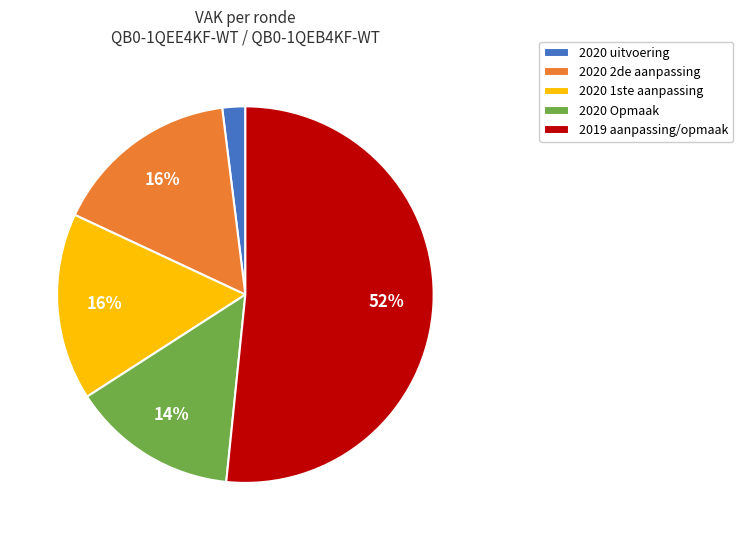

Does 2020 2de aanpassing account for over 50% of the chart?

No